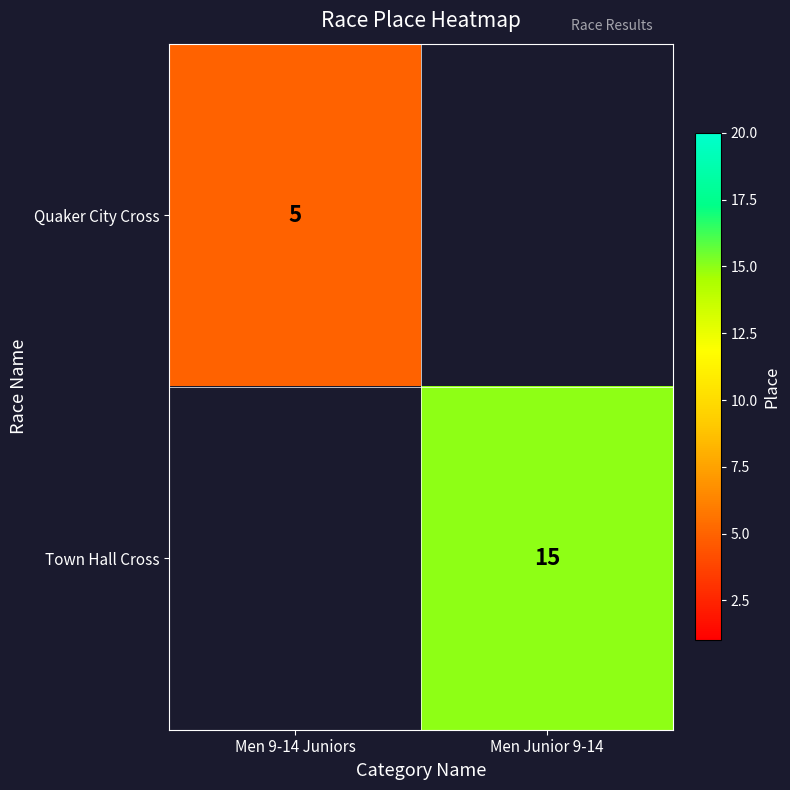

The value of Quaker City Cross at Men 9-14 Juniors is 8. True or false?

False